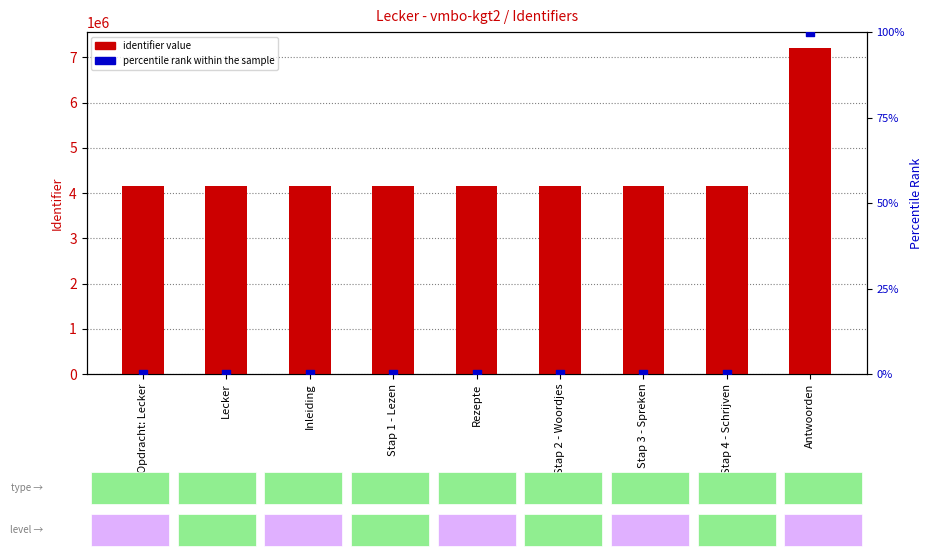

What are all the series names shown in the legend?

identifier value, percentile rank within the sample